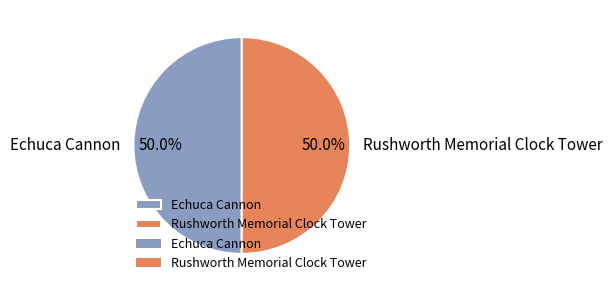

What is the total percentage of Echuca Cannon and Rushworth Memorial Clock Tower?

100.0%